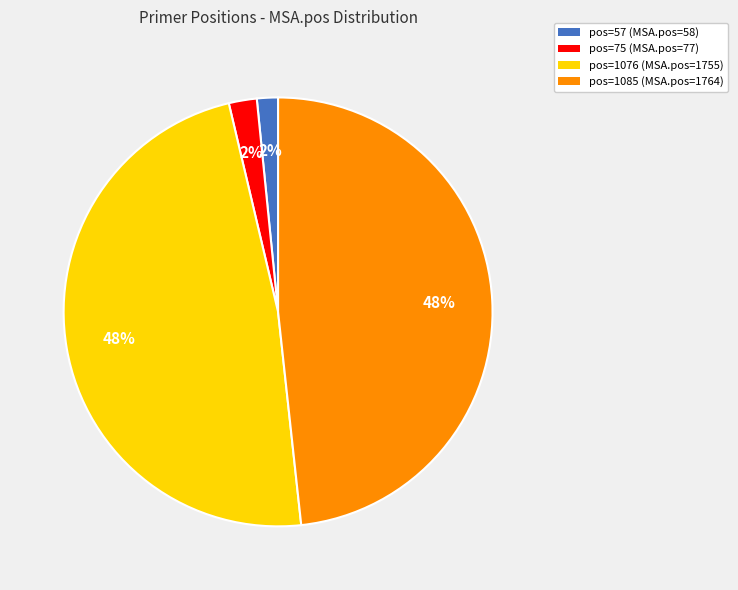

Is the sum of pos=1076 (MSA.pos=1755) and pos=1085 (MSA.pos=1764) greater than half?

Yes